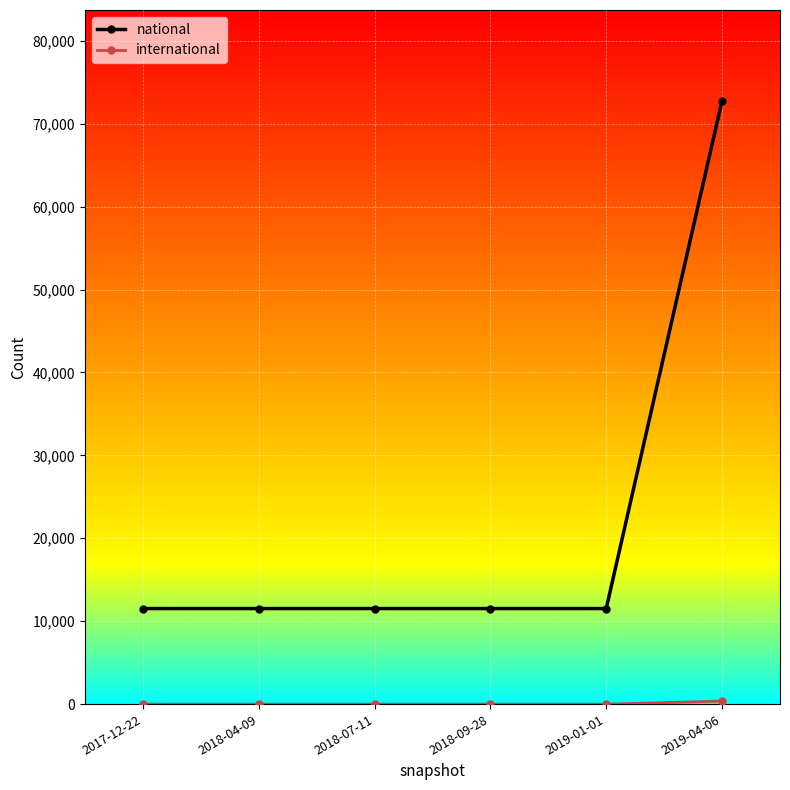

How many lines are shown in the chart?

2